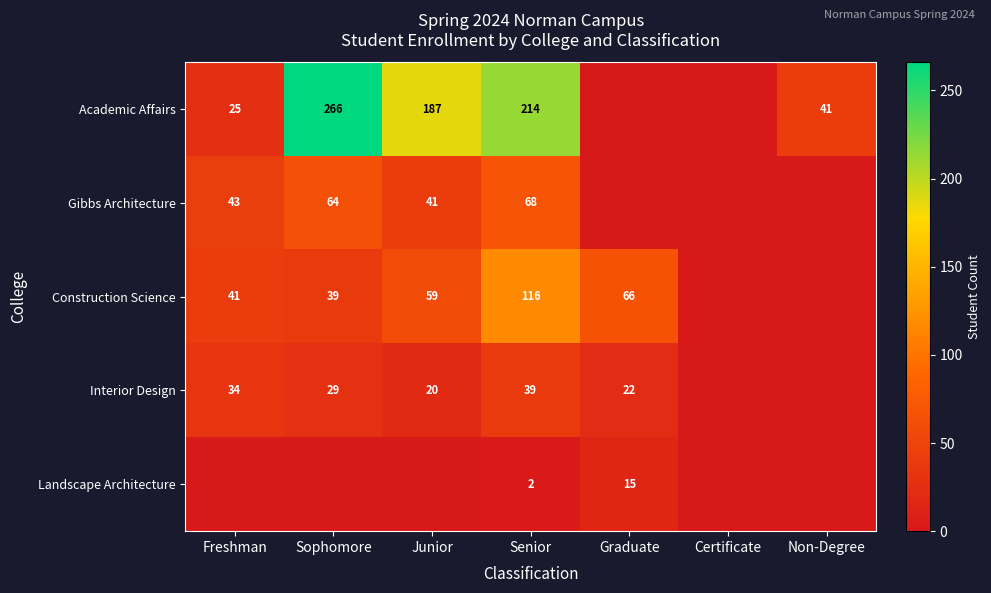

What is the difference between the Construction Science values at Sophomore and Graduate?

27